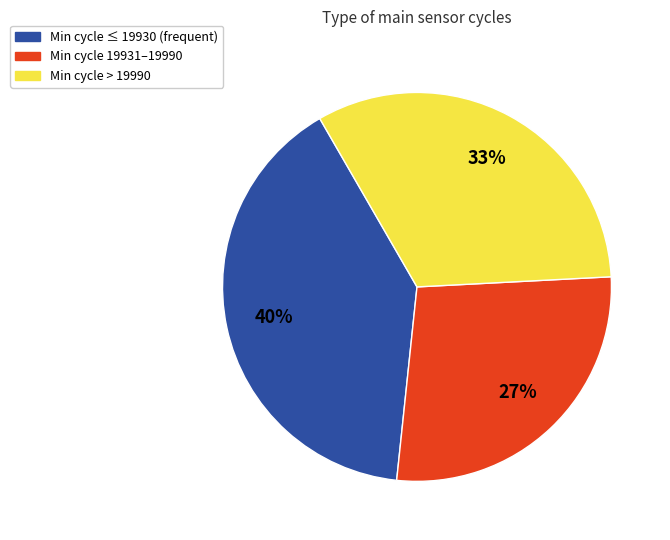

How many segments does this pie chart have?

3